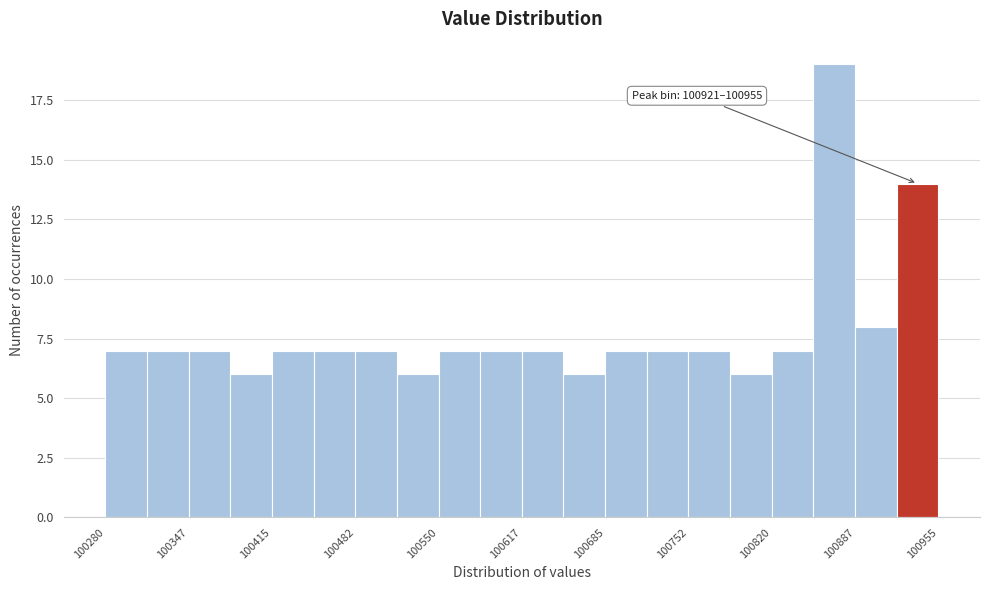

Around what value on the x-axis is the tallest bar? Give the approximate position of its centre, as read against the axis.

100870